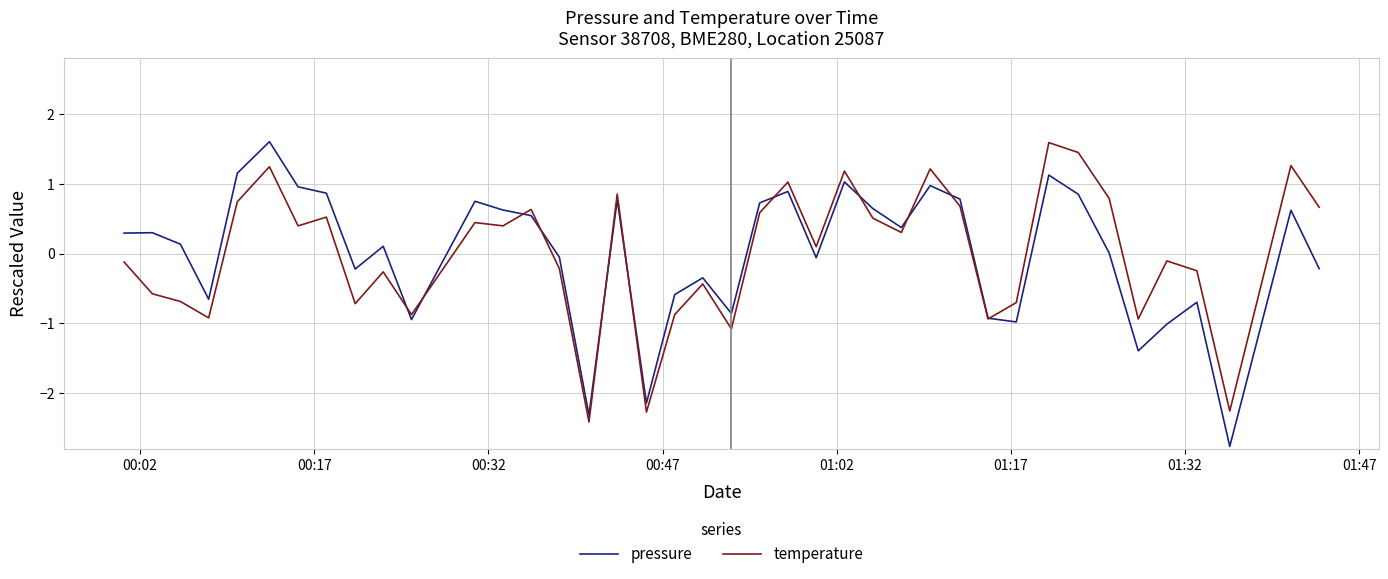

Which series has the widest spread of values?

pressure